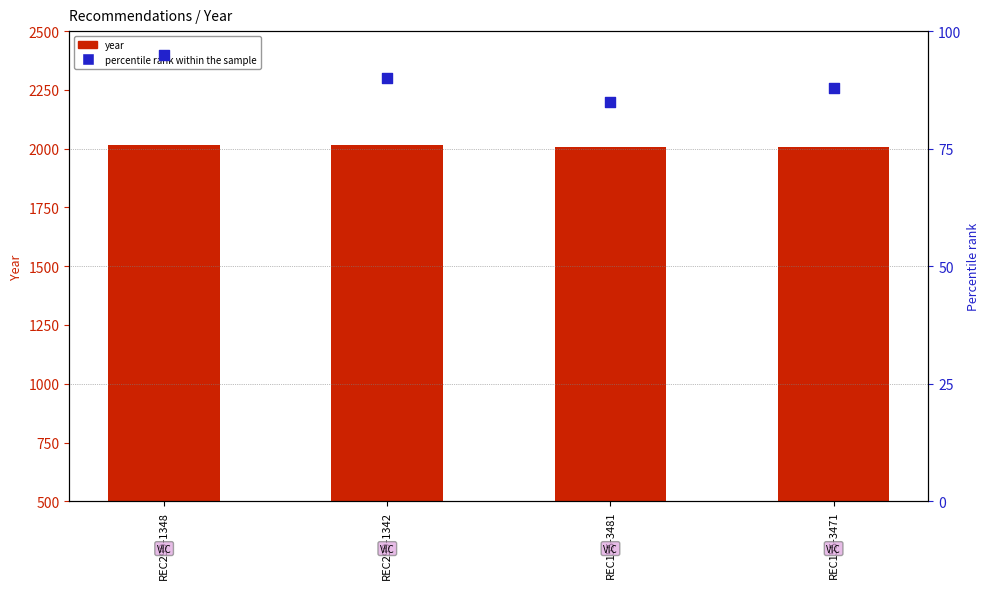

What are all the series names shown in the legend?

year, percentile rank within the sample